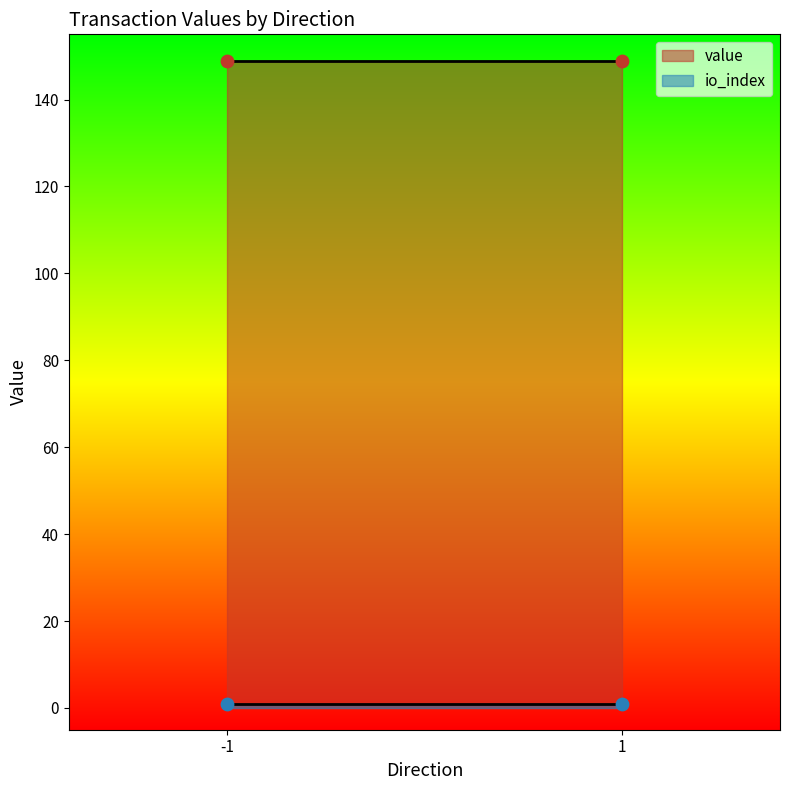

At how many categories does at least one series exceed 58?

2